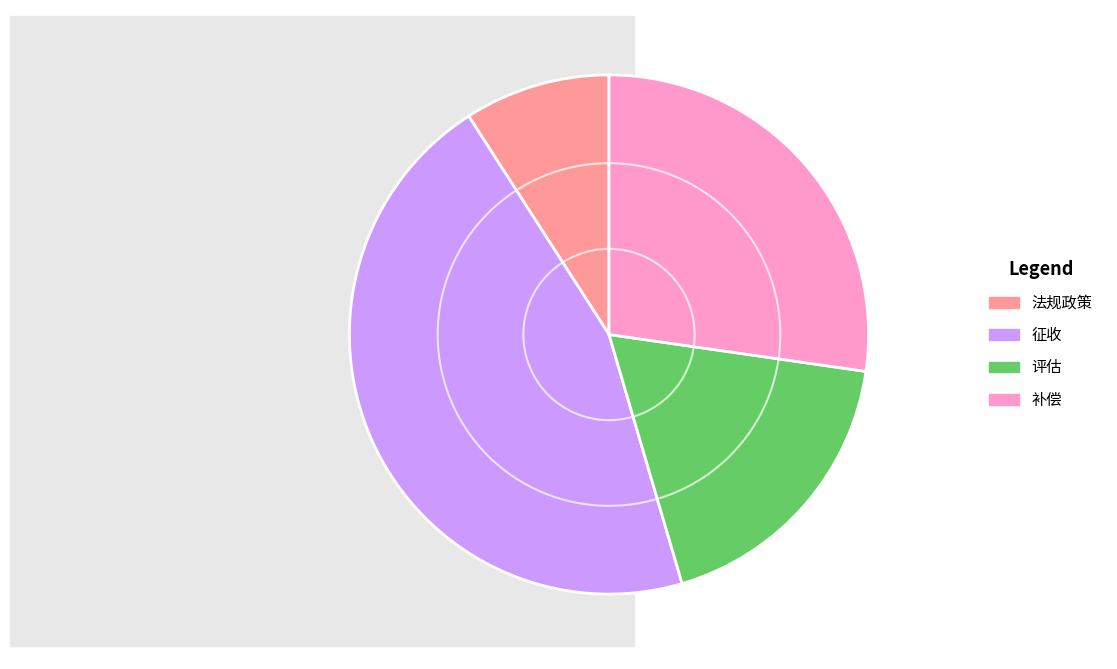

Is 征收 the majority of the pie?

No